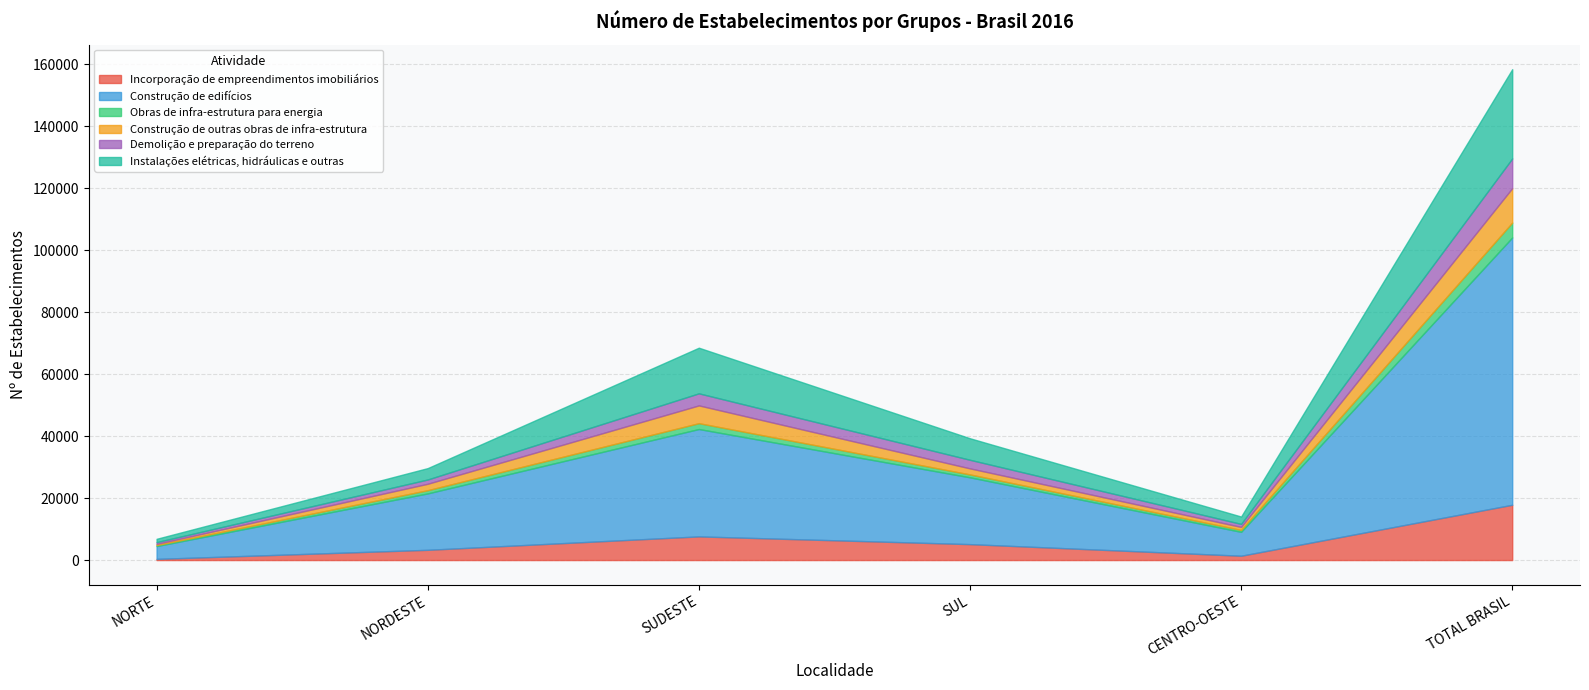

Rank the series by their maximum value, from highest to lowest.

Construção de edifícios, Instalações elétricas, hidráulicas e outras, Incorporação de empreendimentos imobiliários, Construção de outras obras de infra-estrutura, Demolição e preparação do terreno, Obras de infra-estrutura para energia